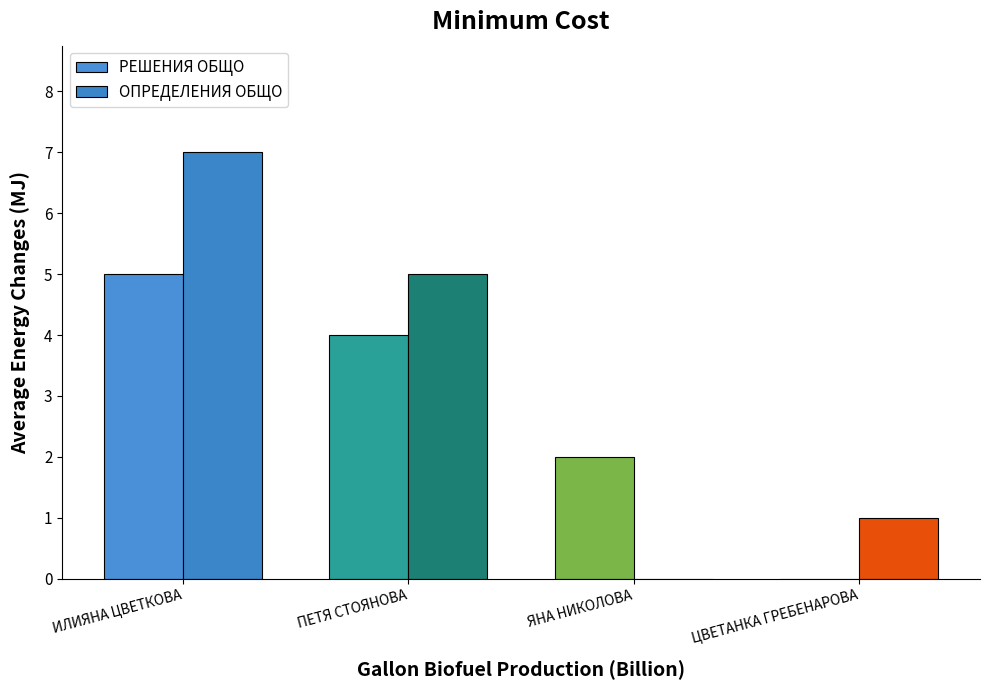

Are the bars grouped side by side (vs. stacked)?

Yes